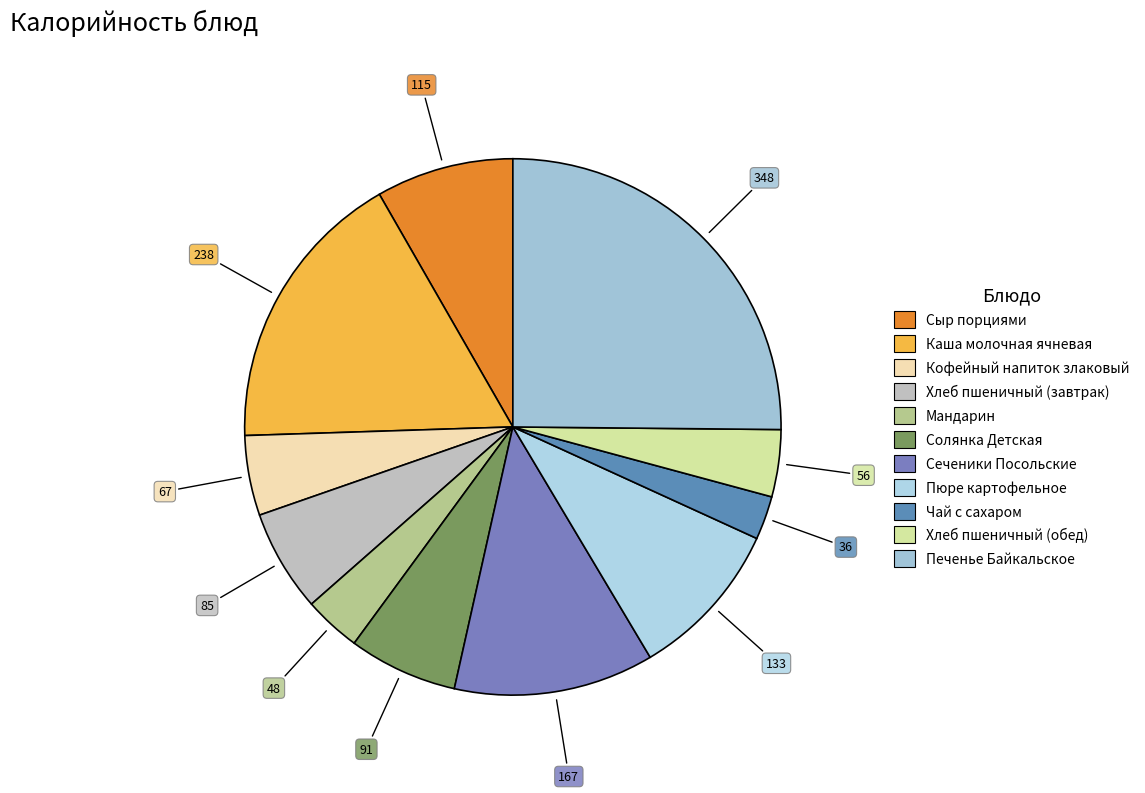

Is there a majority slice in this chart?

No